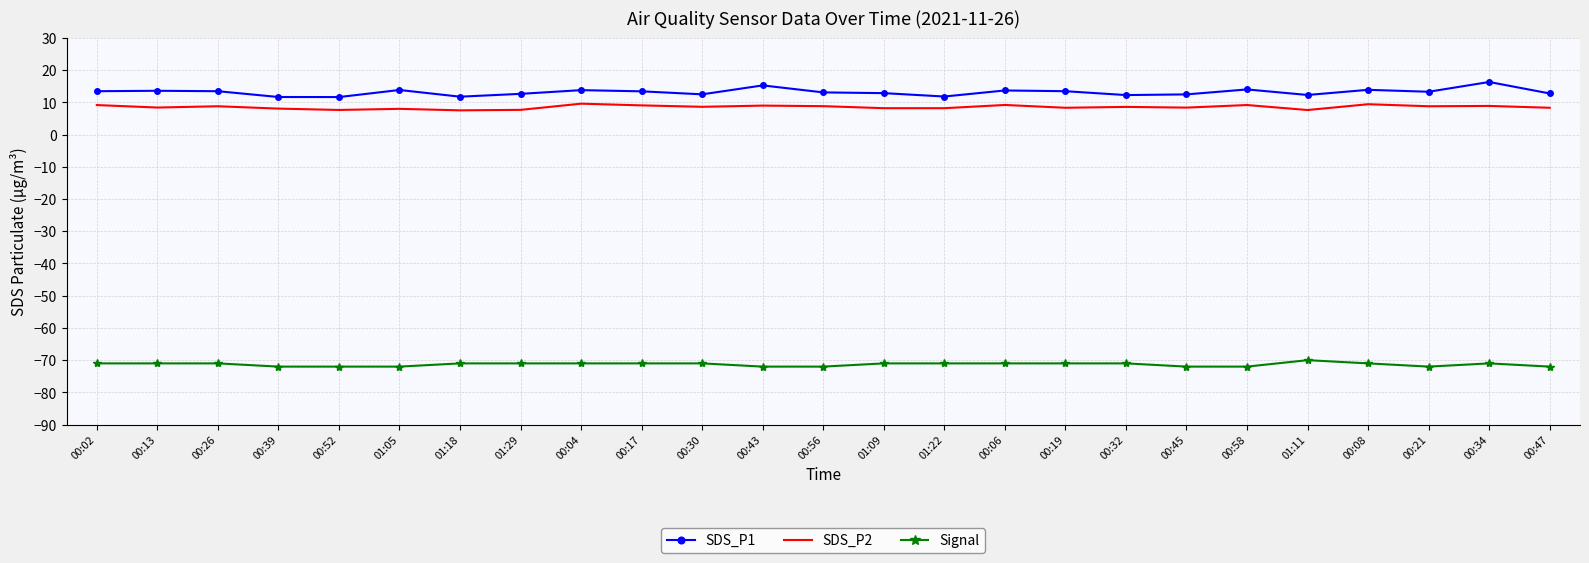

True or false: SDS_P2 and SDS_P1 cross at least once.

False